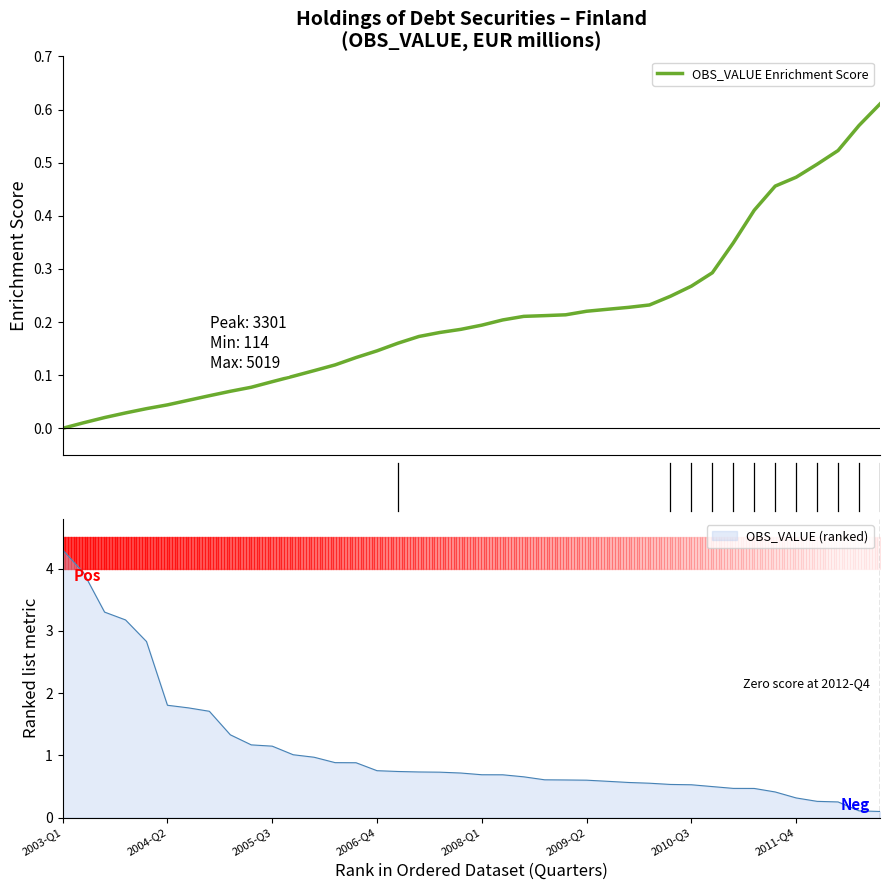

What is the value of the 12th point from the left?

0.1